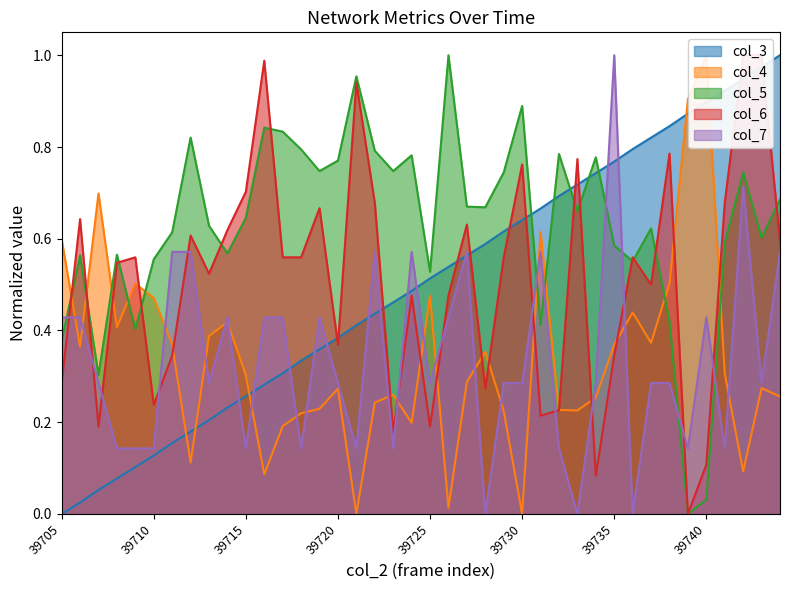

True or false: col_7 has a value of 0.2 at 39731.

False